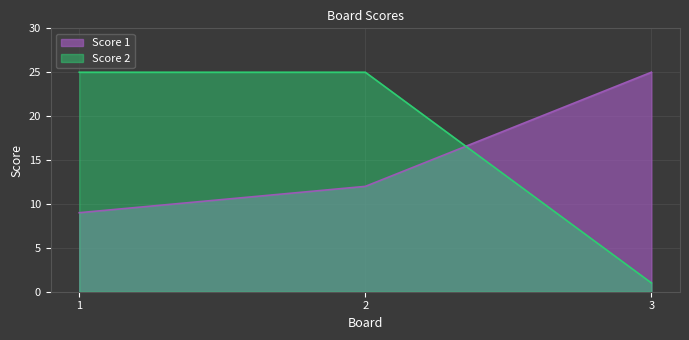

Reading left to right, list all the values displayed in this chart.

Score 1: 1=9	2=12	3=25
Score 2: 1=25	2=25	3=1